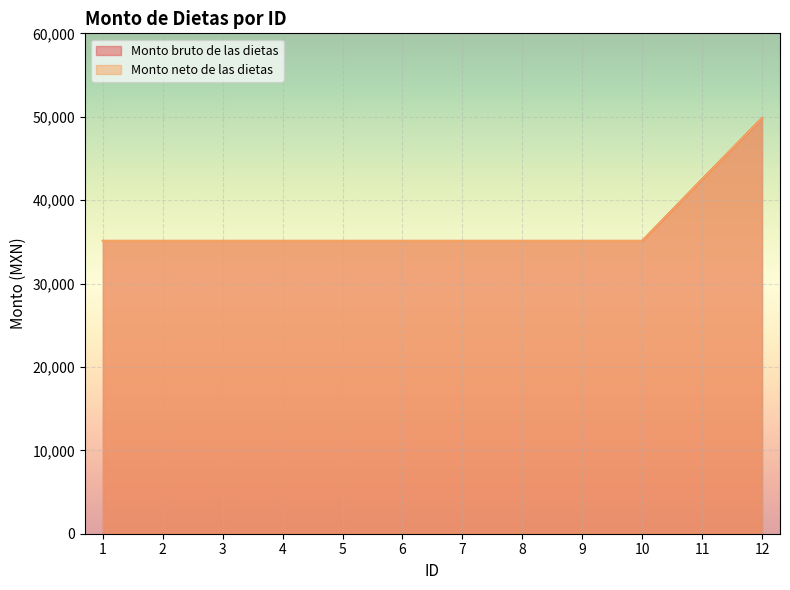

True or false: Monto neto de las dietas has more than 2 interior local peaks.

False